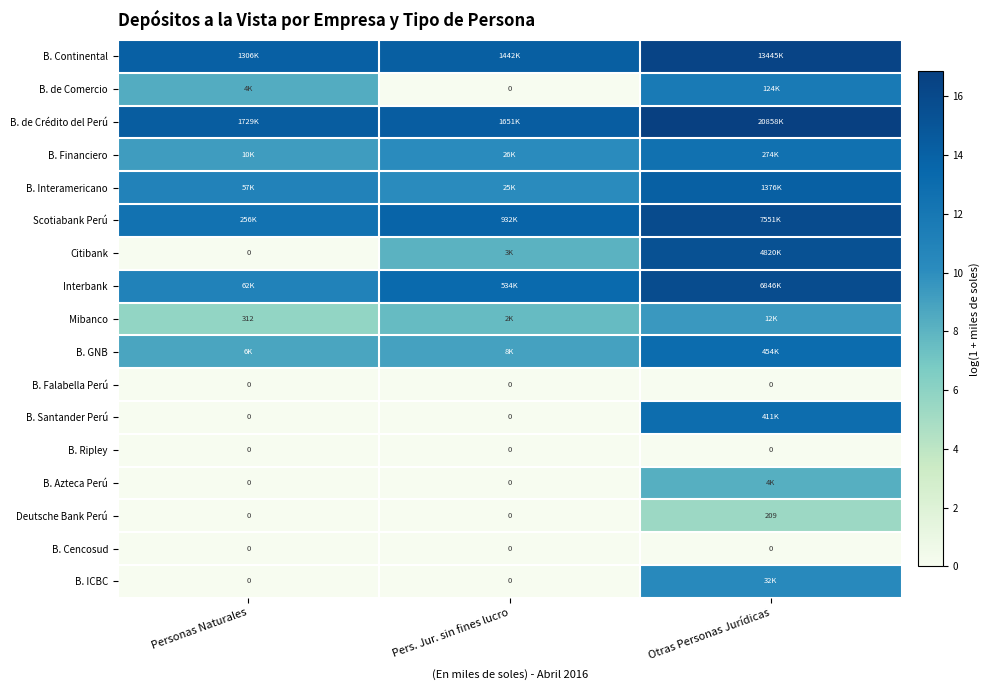

Rank the series by their maximum value, from lowest to highest.

B. Falabella Perú, B. Ripley, B. Cencosud, Deutsche Bank Perú, B. Azteca Perú, Mibanco, B. ICBC, B. de Comercio, B. Financiero, B. Santander Perú, B. GNB, B. Interamericano, Citibank, Interbank, Scotiabank Perú, B. Continental, B. de Crédito del Perú